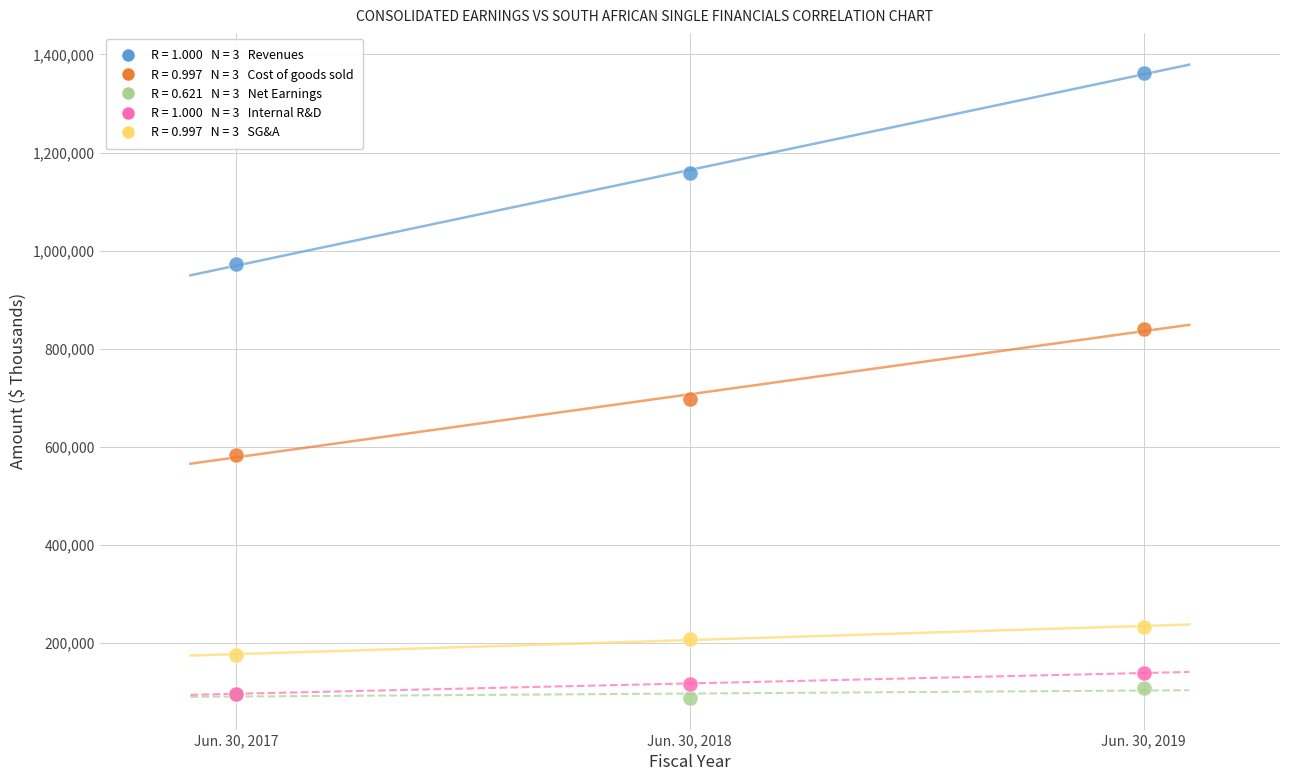

Across all series, what Y value is closest to 725249?

696591